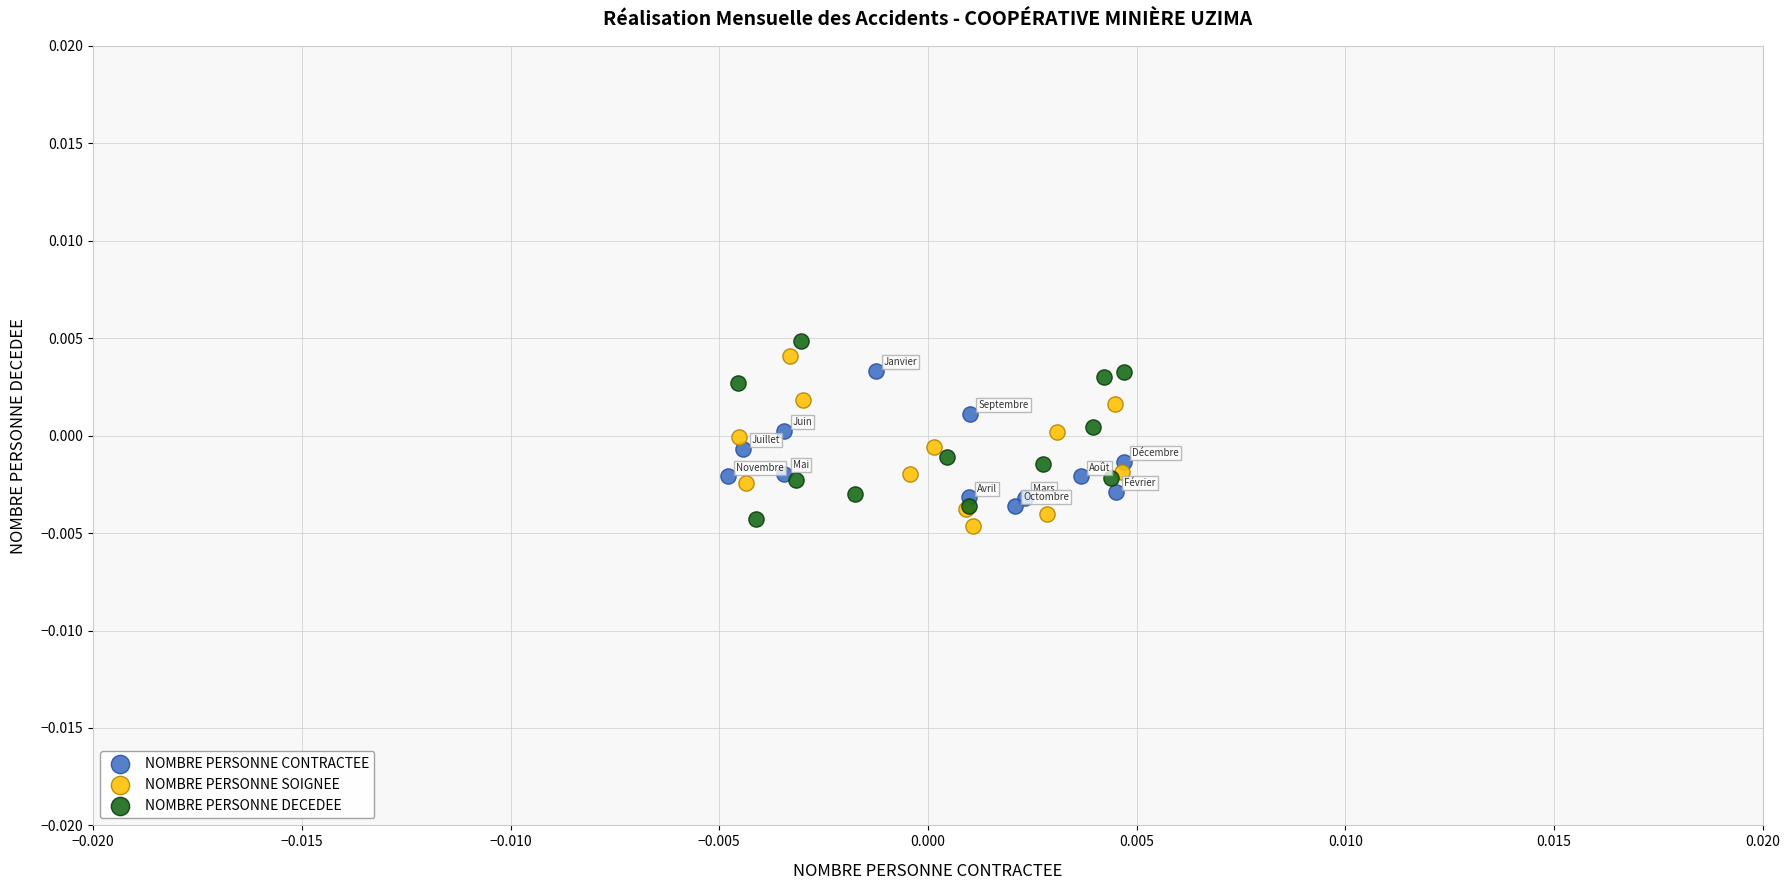

What are all the series names shown in the legend?

NOMBRE PERSONNE CONTRACTEE, NOMBRE PERSONNE SOIGNEE, NOMBRE PERSONNE DECEDEE